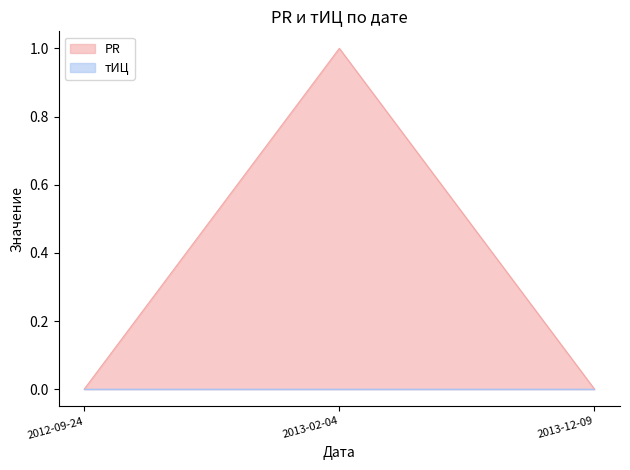

Read the value at 2013-02-04.

1